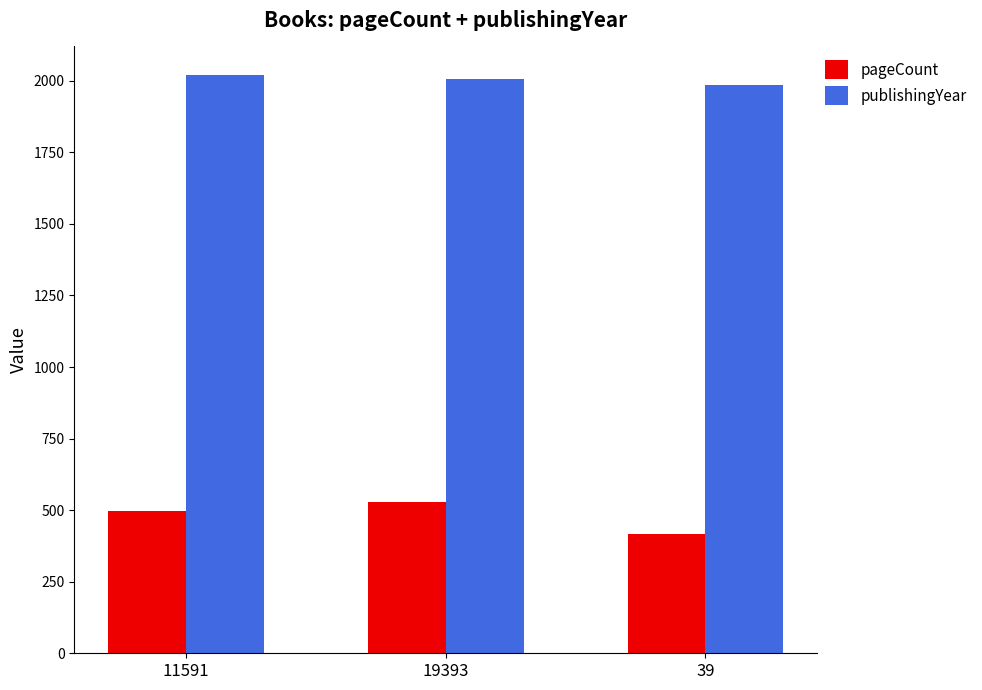

Does the chart contain stacked bars?

No